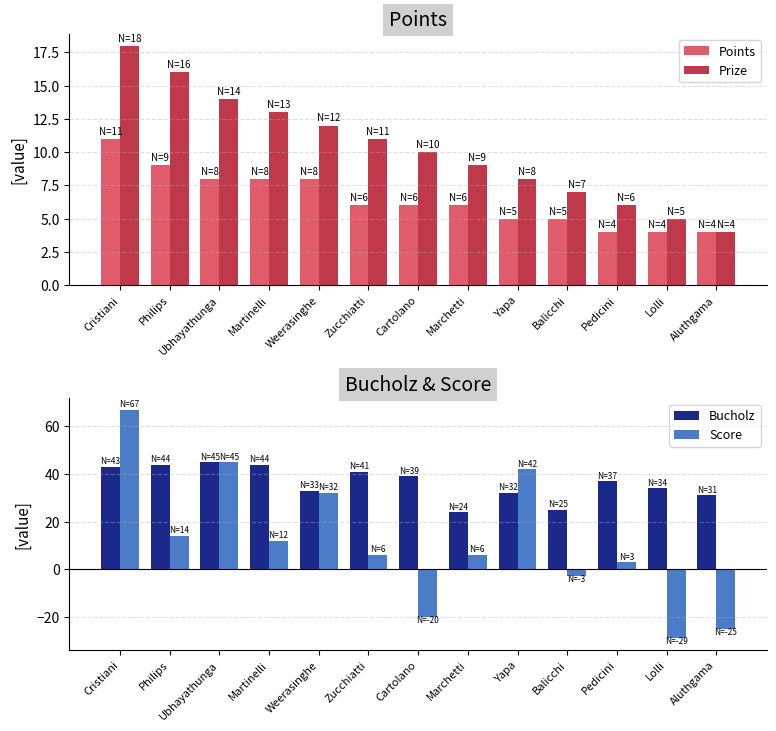

What is the difference between the Bucholz values at Cristiani and Philips?

1